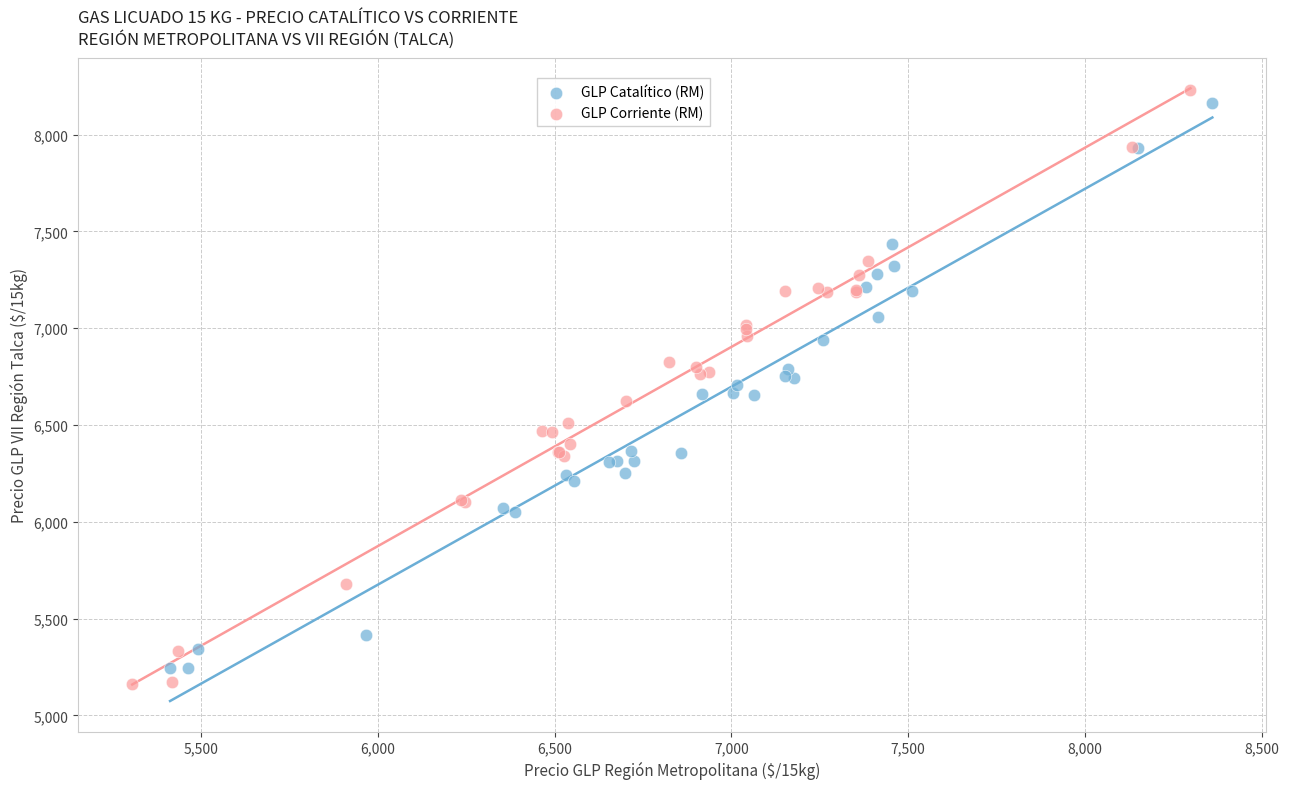

Which series has the largest Y range (max minus min)?

GLP Corriente (RM)